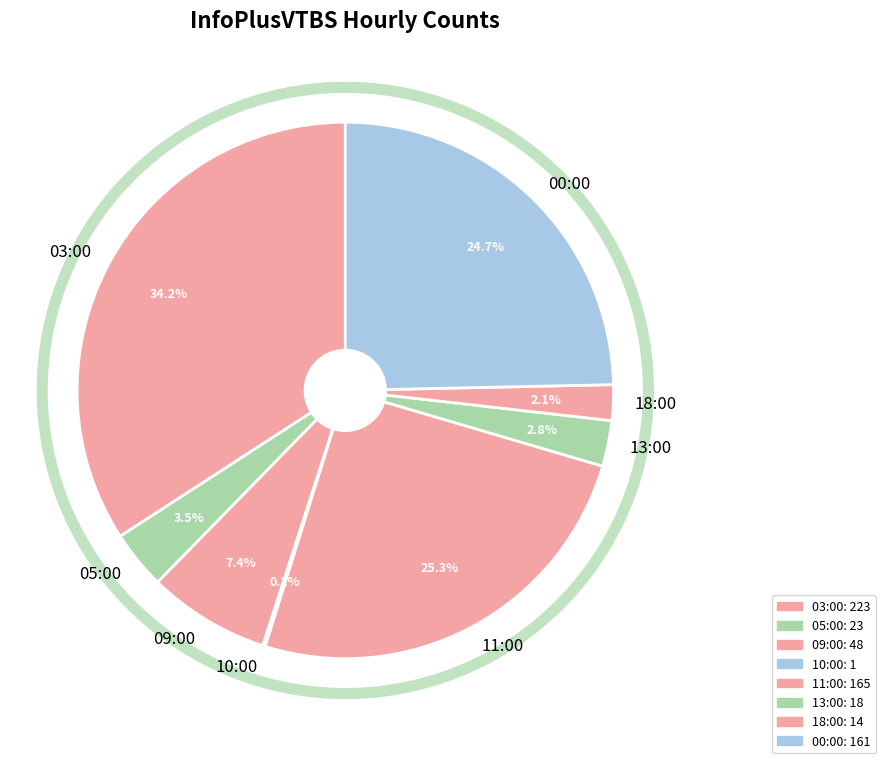

Which slice is the largest?

03:00